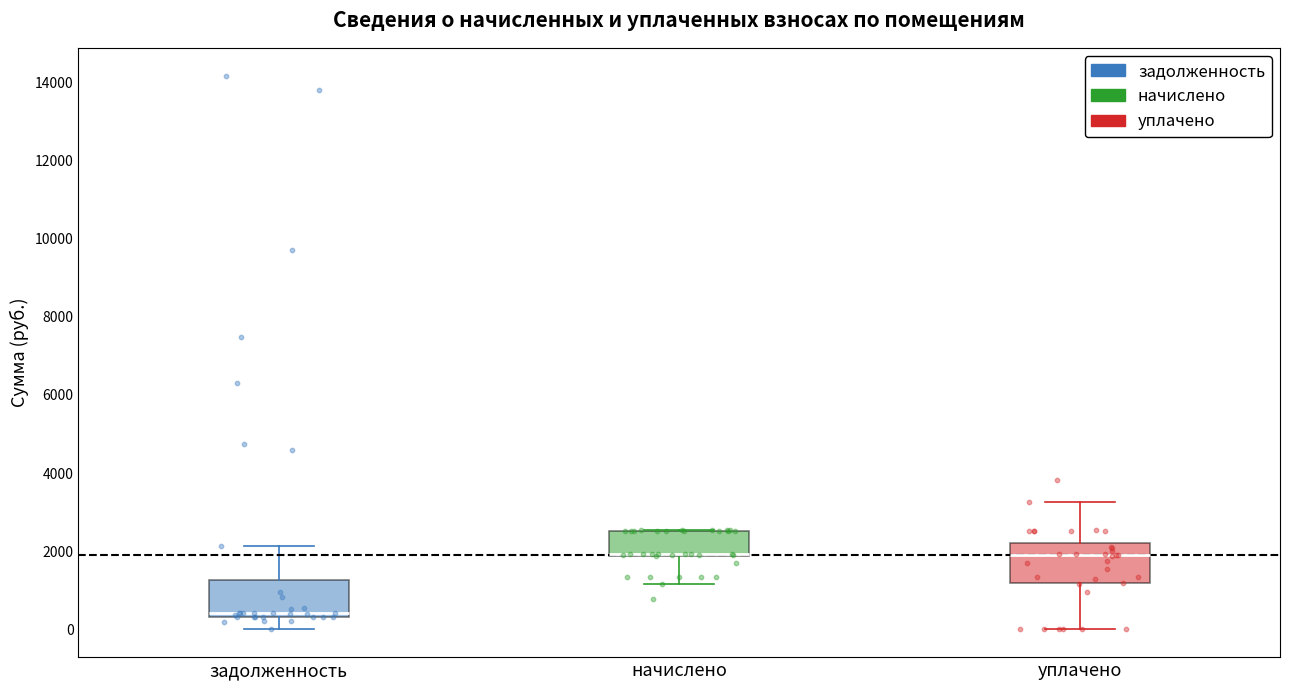

Reading left to right, transcribe this box plot: for each box, give where its median line is, the range the box spans, and where its two whiskers end, as read against the y-axis. The values are not printed on the chart, so give them approximately, as read against the axis.

задолженность: median 400 (just above the box's lower edge), box 400 to 1200, whiskers 0 to 2200
начислено: median 2000 (drawn on the box's lower edge), box 1800 to 2600, whiskers 1200 to 2600
уплачено: median 1800, box 1200 to 2200, whiskers 0 to 3200